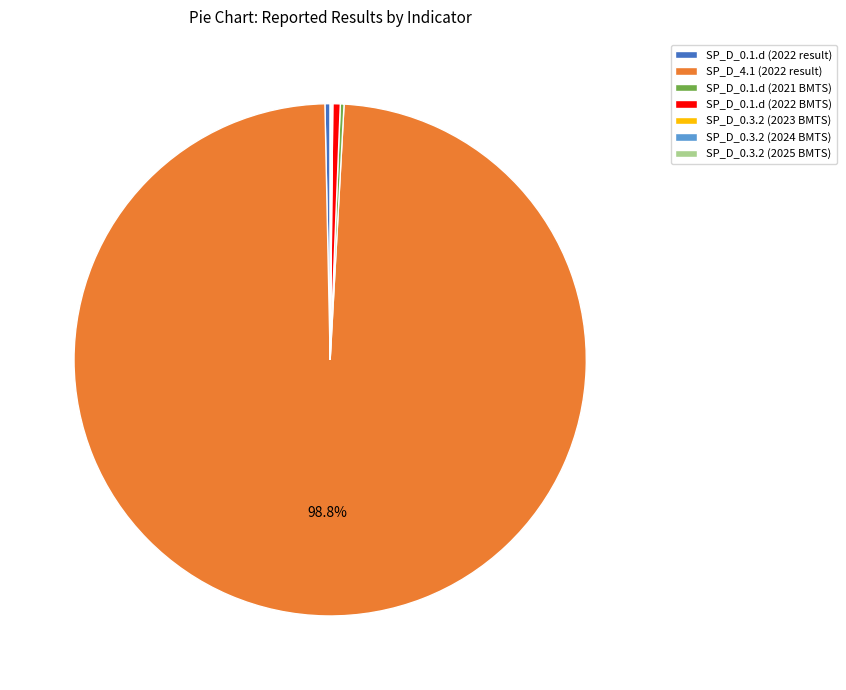

Do SP_D_4.1 (2022 result) and SP_D_0.1.d (2022 result) together represent more than half of the pie?

Yes